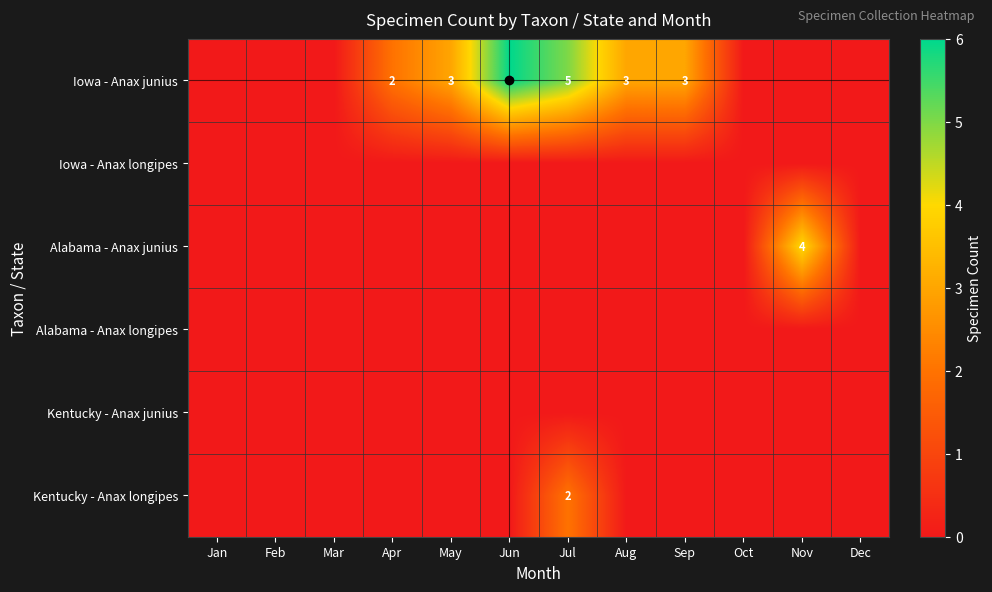

True or false: Iowa - Anax junius has a value of 5 at Jul.

True